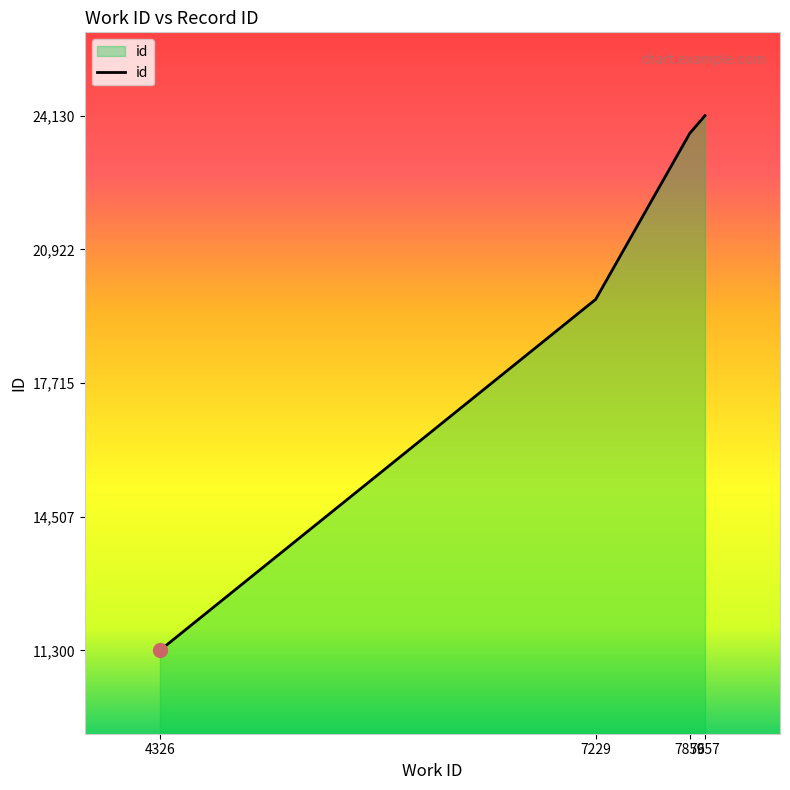

What is the change in value from 7229 to 7856?

+3984